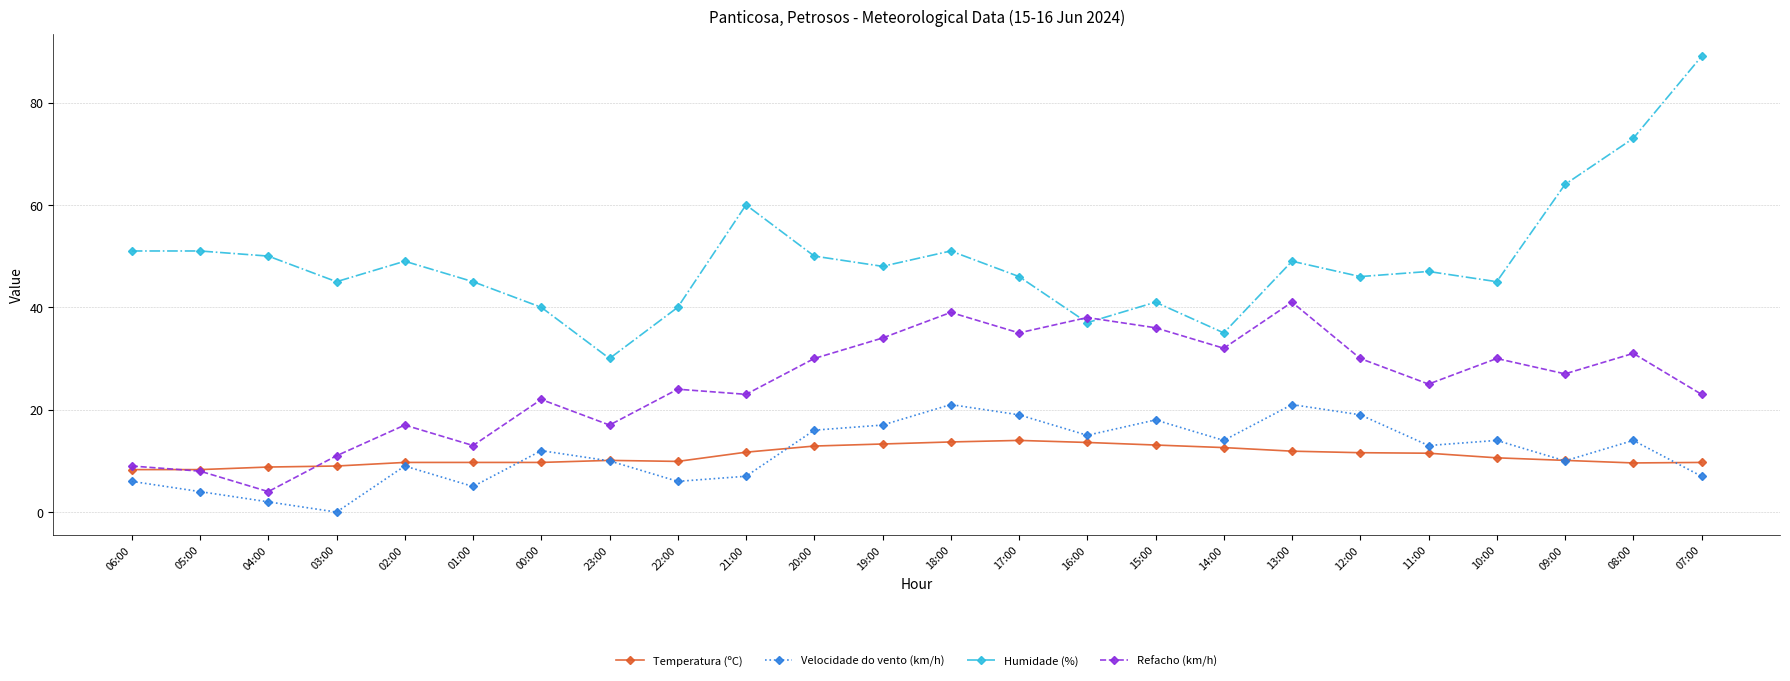

At 19:00, list the series in order from largest to smallest.

Humidade (%), Refacho (km/h), Velocidade do vento (km/h), Temperatura (ºC)